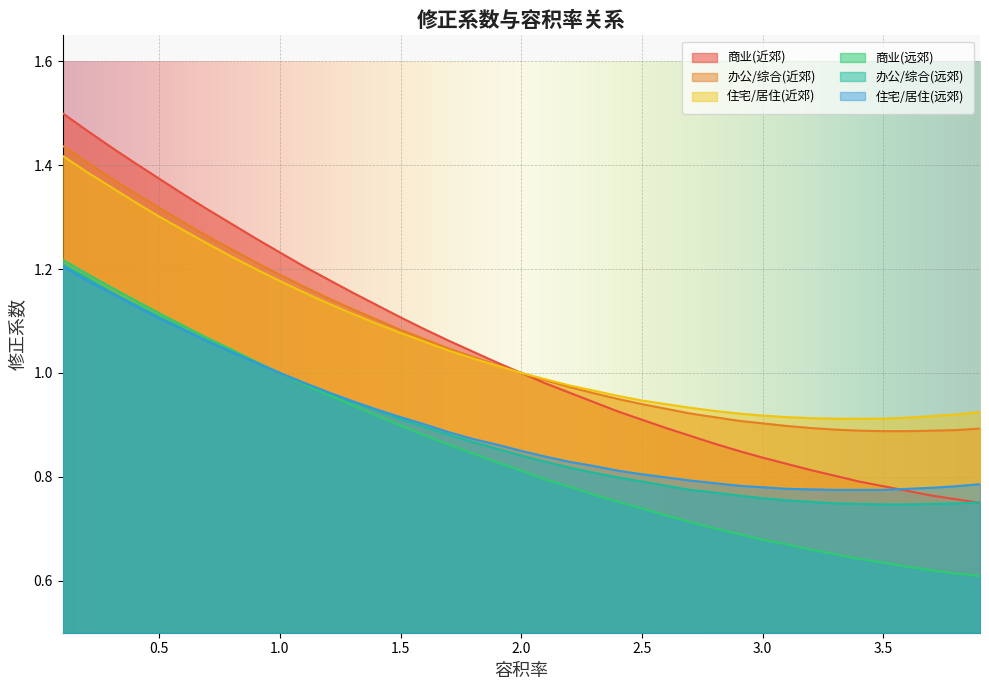

Rank the categories by 住宅/居住(近郊) value from lowest to highest.

3.3, 3.4, 3.5, 3.2, 3.6, 3.1, 3.7, 3.0, 3.8, 2.9, 3.9, 2.8, 2.7, 2.6, 2.5, 2.4, 2.3, 2.2, 2.1, 2.0, 1.9, 1.8, 1.7, 1.6, 1.5, 1.4, 1.3, 1.2, 1.1, 1.0, 0.9, 0.8, 0.7, 0.6, 0.5, 0.4, 0.3, 0.2, 0.1